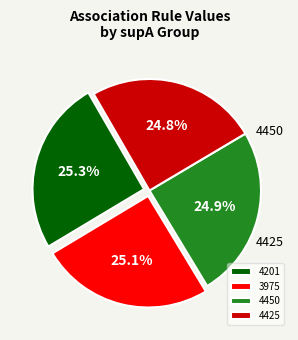

Is there a majority slice in this chart?

No